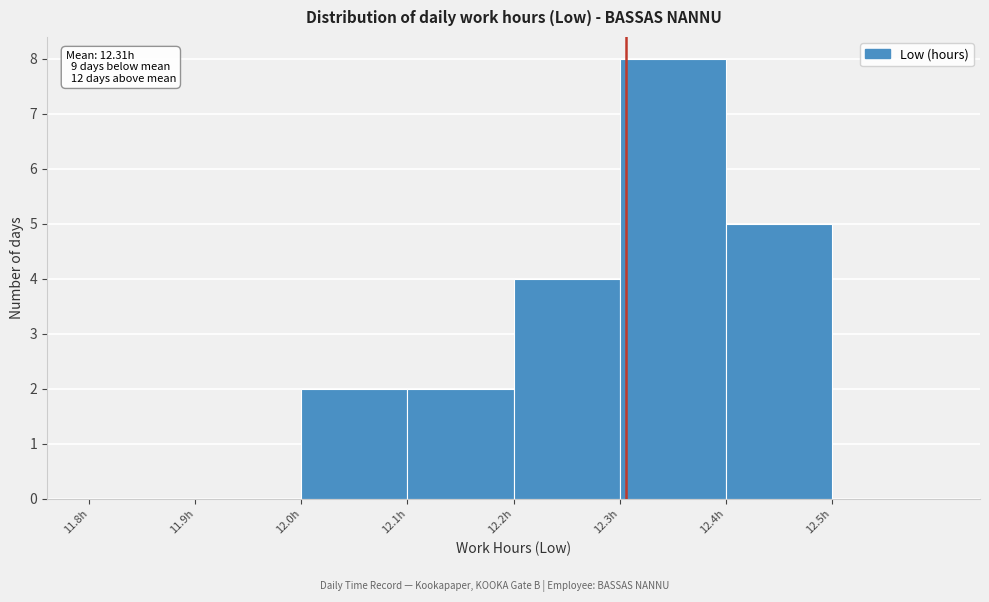

Over which range of the x-axis is the bar tallest?

12.3 to 12.4